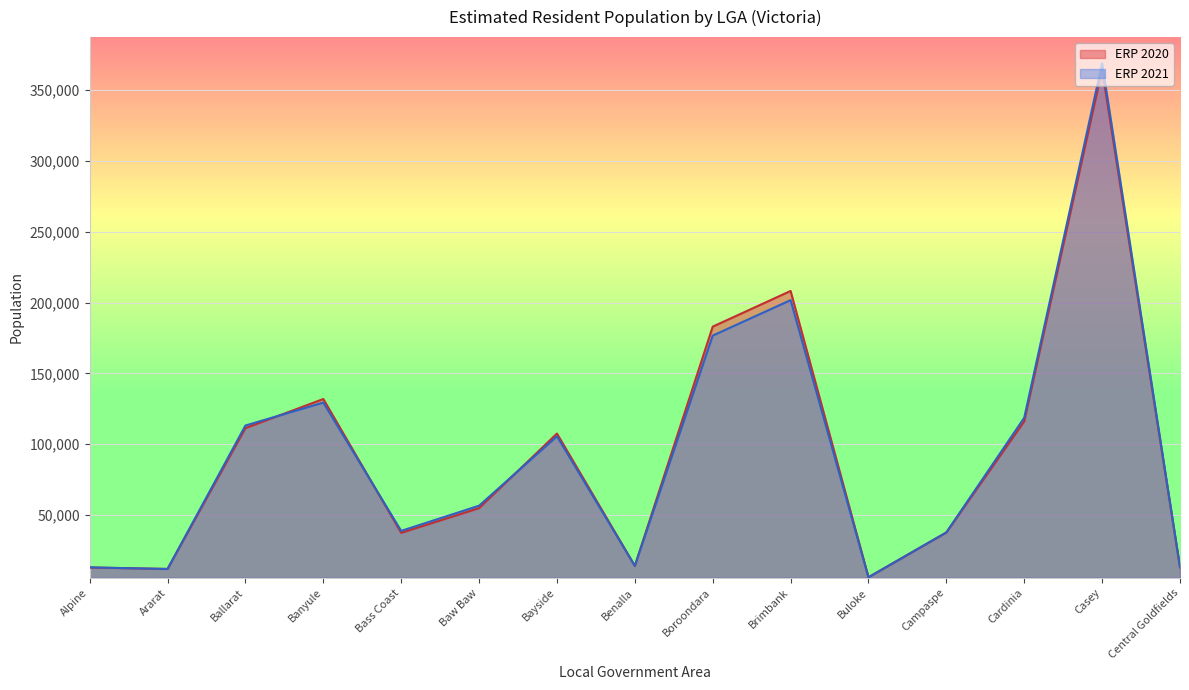

True or false: ERP 2021 has a value of 13154 at Central Goldfields.

True